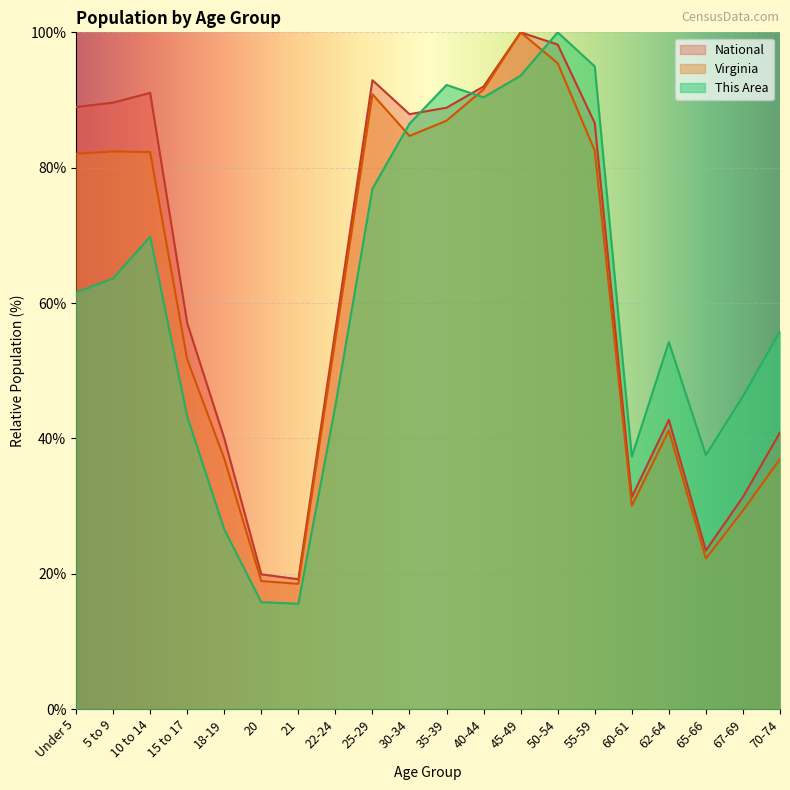

Rank the series by their maximum value, from lowest to highest.

This Area, Virginia, National